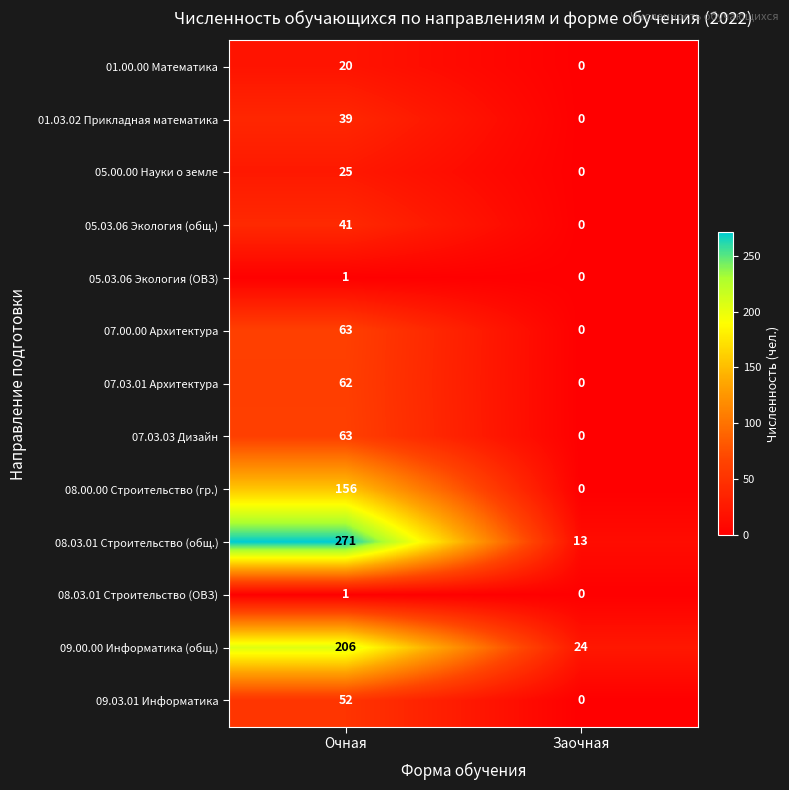

Reading left to right, list all the values displayed in this chart.

01.00.00 Математика: Очная=20	Заочная=0
01.03.02 Прикладная математика: Очная=39	Заочная=0
05.00.00 Науки о земле: Очная=25	Заочная=0
05.03.06 Экология (общ.): Очная=41	Заочная=0
05.03.06 Экология (ОВЗ): Очная=1	Заочная=0
07.00.00 Архитектура: Очная=63	Заочная=0
07.03.01 Архитектура: Очная=62	Заочная=0
07.03.03 Дизайн: Очная=63	Заочная=0
08.00.00 Строительство (гр.): Очная=156	Заочная=0
08.03.01 Строительство (общ.): Очная=271	Заочная=13
08.03.01 Строительство (ОВЗ): Очная=1	Заочная=0
09.00.00 Информатика (общ.): Очная=206	Заочная=24
09.03.01 Информатика: Очная=52	Заочная=0